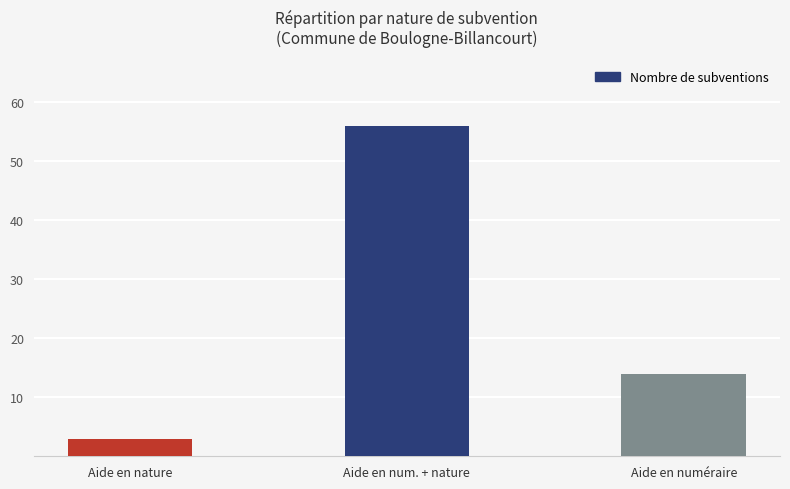

Between Aide en nature and Aide en num. + nature, which is larger?

Aide en num. + nature